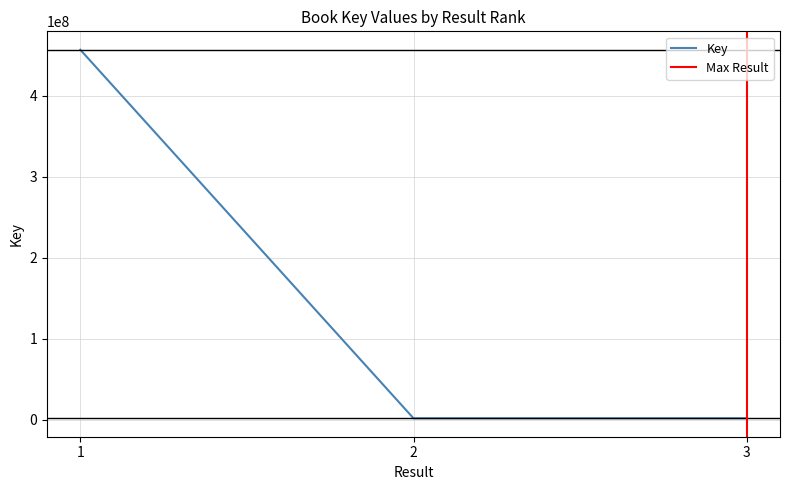

Reading left to right, list all the values displayed in this chart.

456574459	1565284	1579293